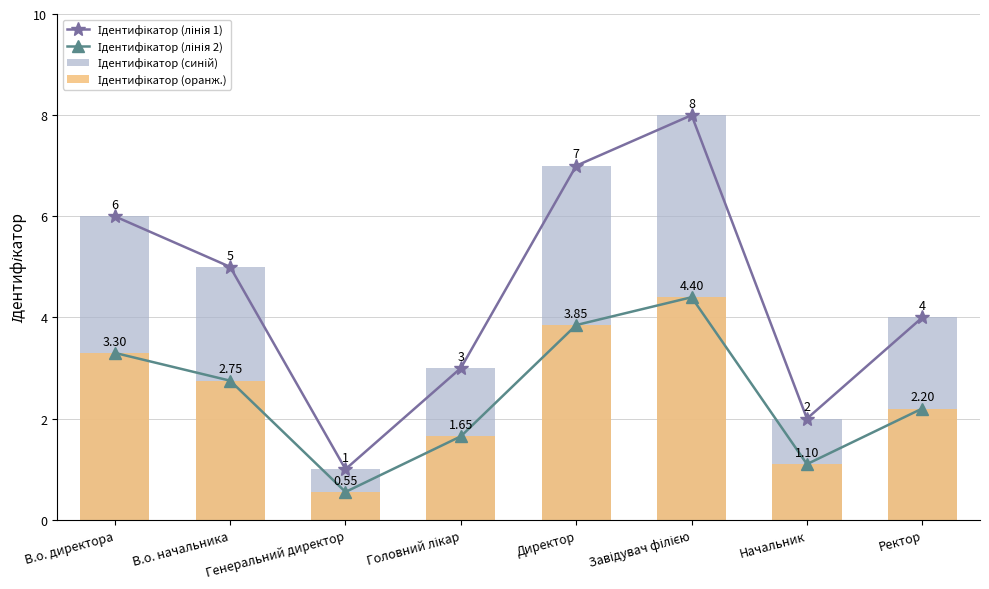

Which series has the largest range (max minus min)?

Ідентифікатор (лінія 1)